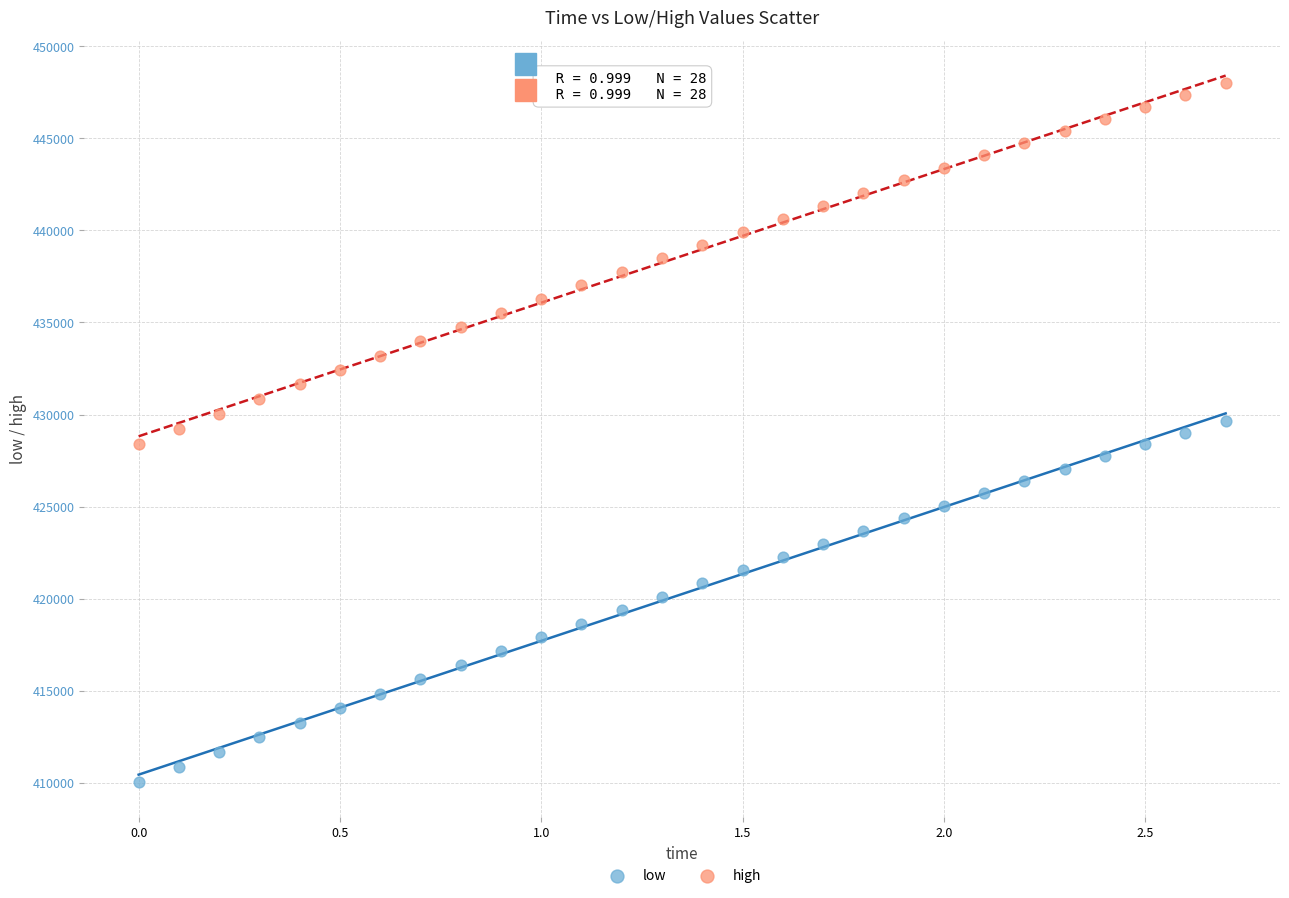

What are all the series names shown in the legend?

low, high